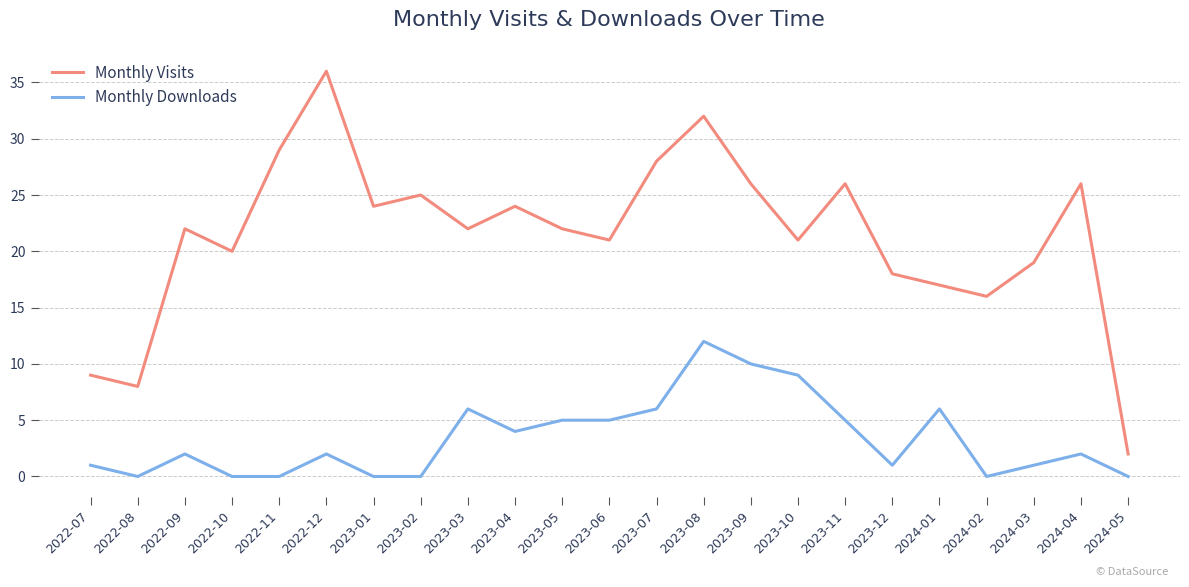

Reading left to right, what are all the values shown in this chart?

Monthly Visits: 2022-07=9	2022-08=8	2022-09=22	2022-10=20	2022-11=29	2022-12=36	2023-01=24	2023-02=25	2023-03=22	2023-04=24	2023-05=22	2023-06=21	2023-07=28	2023-08=32	2023-09=26	2023-10=21	2023-11=26	2023-12=18	2024-01=17	2024-02=16	2024-03=19	2024-04=26	2024-05=2
Monthly Downloads: 2022-07=1	2022-08=0	2022-09=2	2022-10=0	2022-11=0	2022-12=2	2023-01=0	2023-02=0	2023-03=6	2023-04=4	2023-05=5	2023-06=5	2023-07=6	2023-08=12	2023-09=10	2023-10=9	2023-11=5	2023-12=1	2024-01=6	2024-02=0	2024-03=1	2024-04=2	2024-05=0